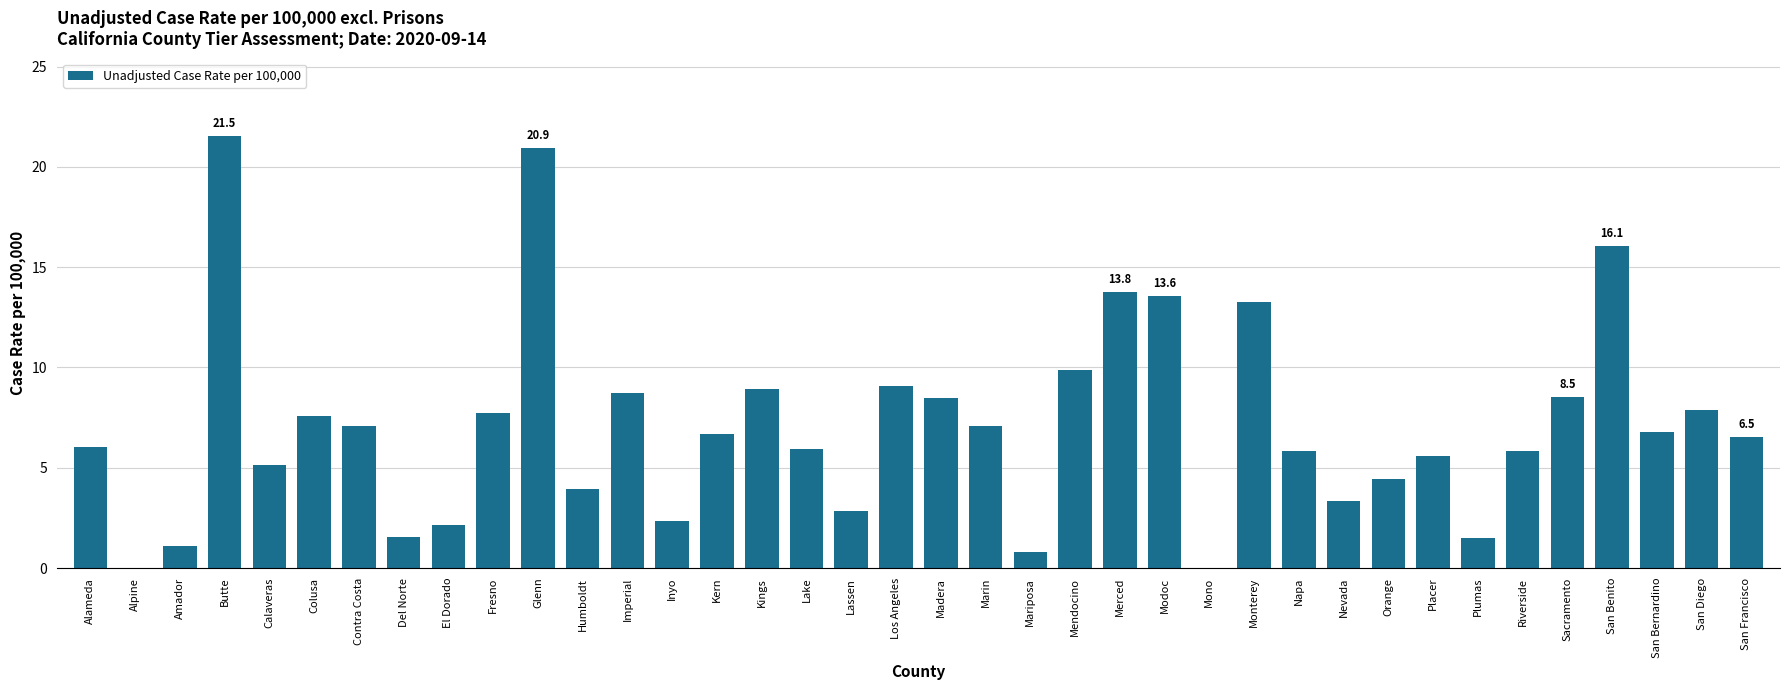

How many series are shown in this chart?

1